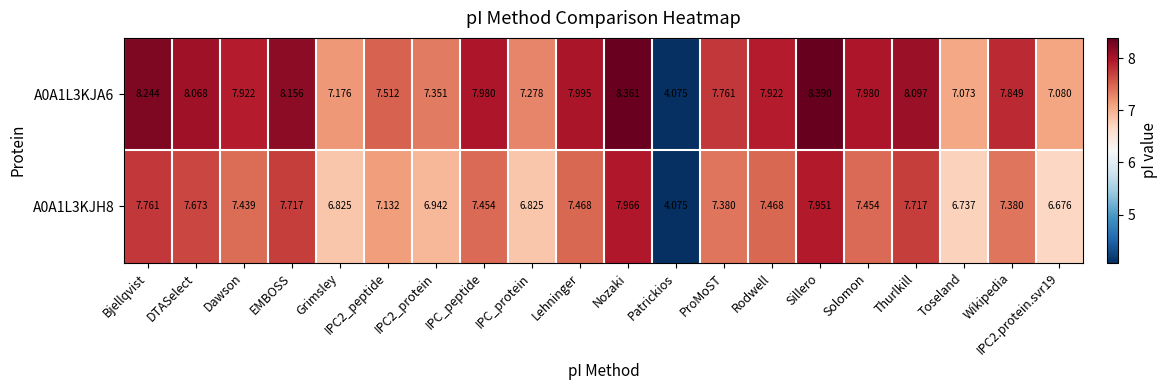

Where does the A0A1L3KJH8 series first go above 7?

Bjellqvist